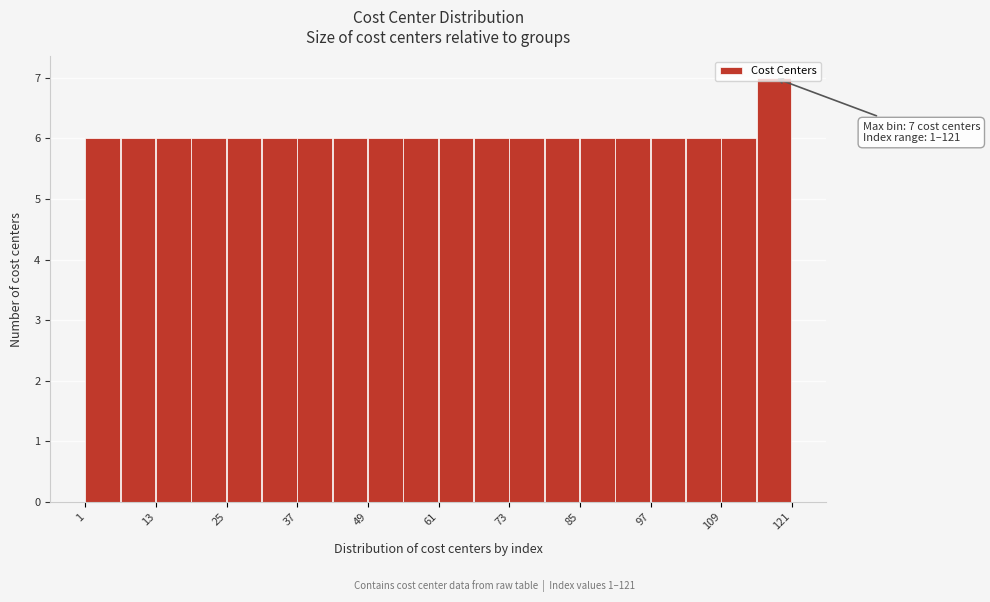

Read against the x-axis, roughly where is the centre of the tallest bar?

118